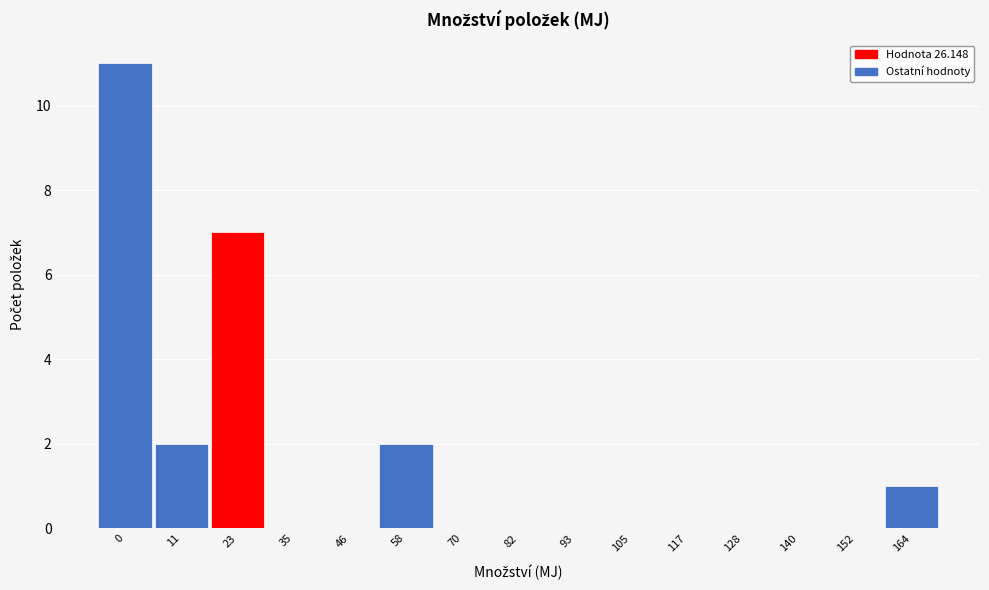

Reading right to left, list all the values displayed in this chart.

164=1	152=0	140=0	128=0	117=0	105=0	93=0	82=0	70=0	58=2	46=0	35=0	23=7	11=2	0=11